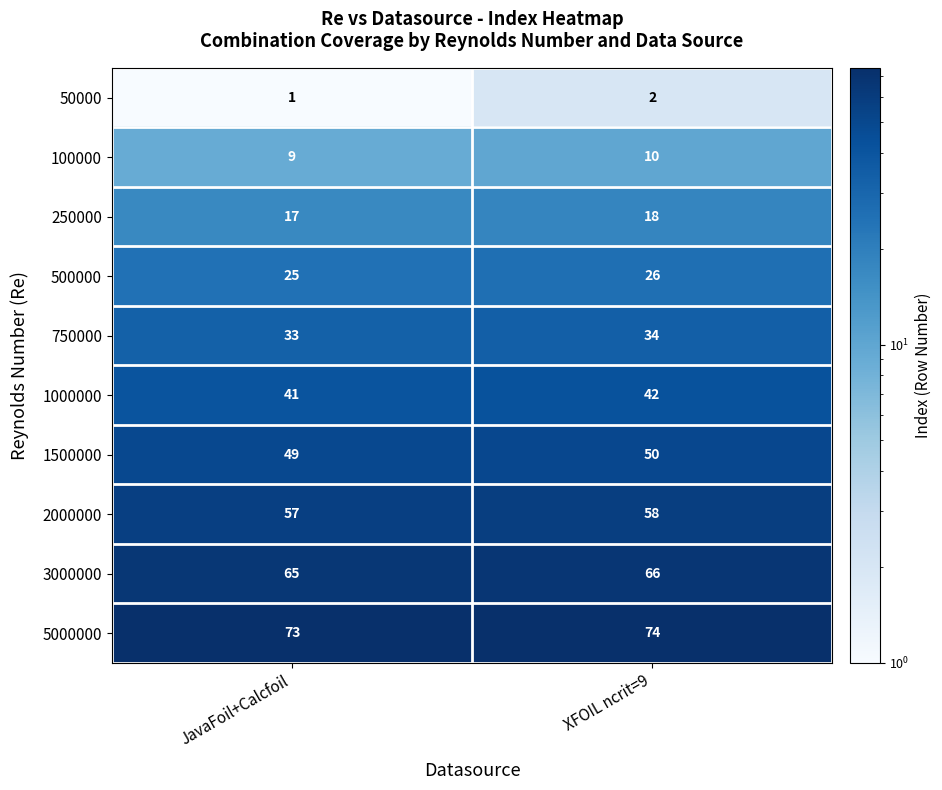

Reading right to left, what are all the values shown in this chart?

50000: 2	1
100000: 10	9
250000: 18	17
500000: 26	25
750000: 34	33
1000000: 42	41
1500000: 50	49
2000000: 58	57
3000000: 66	65
5000000: 74	73